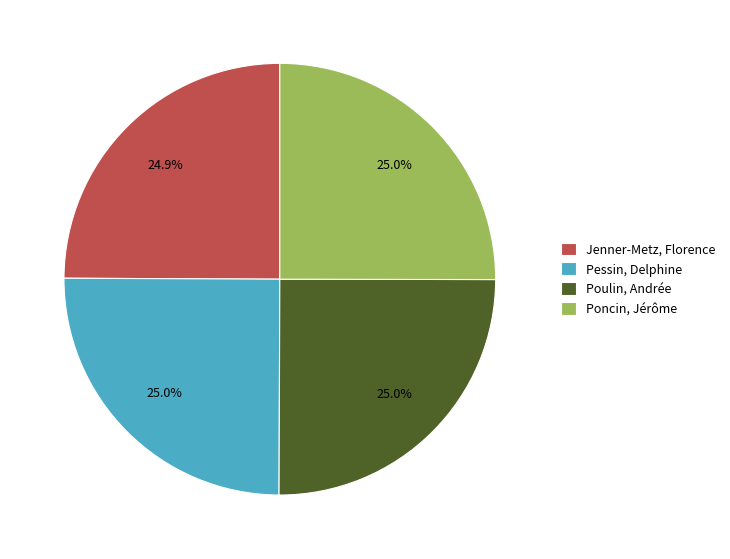

Is there any slice that represents more than half of the pie?

No